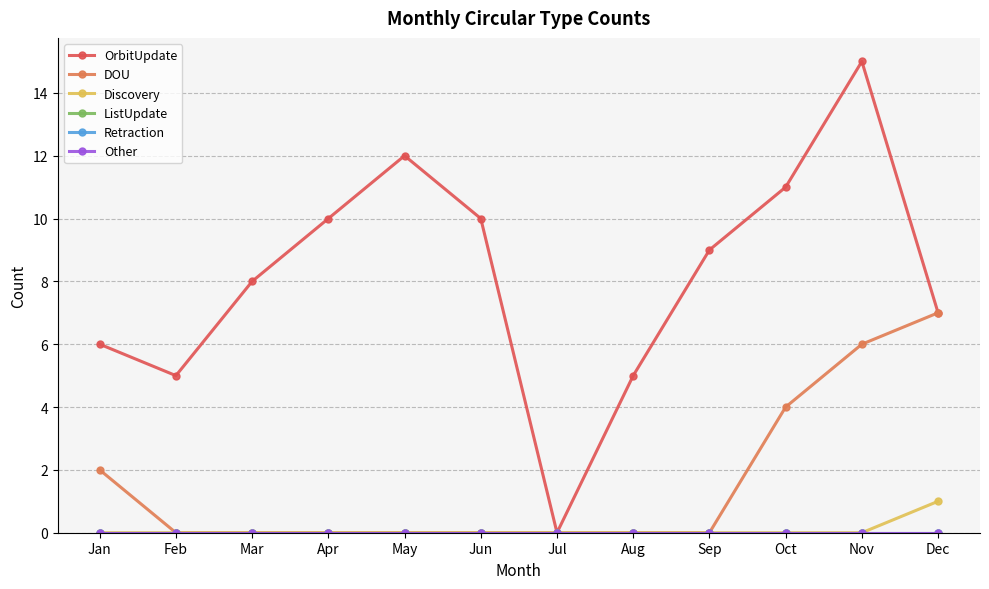

Does the chart display data point markers on the line(s)?

Yes